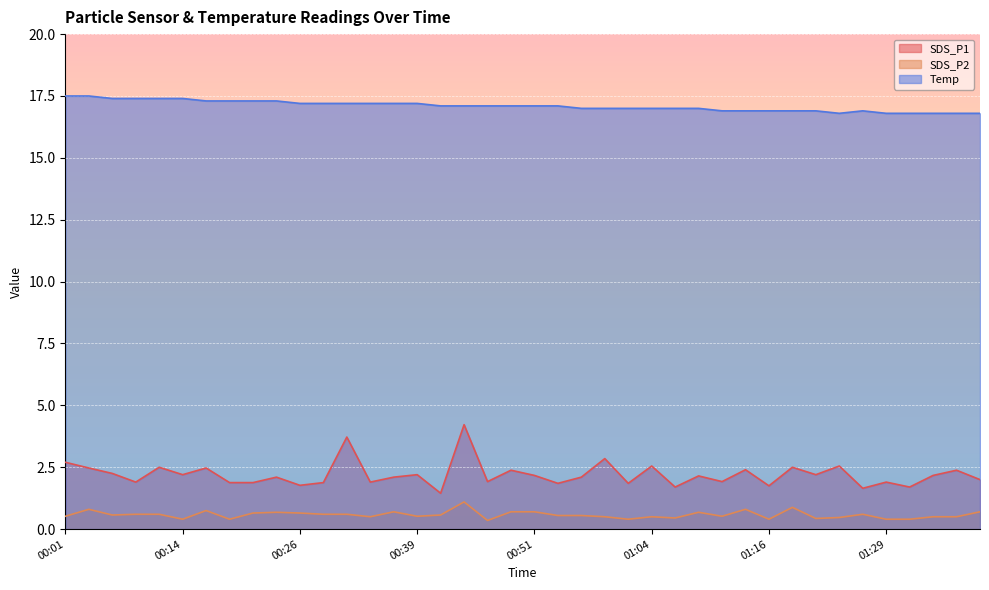

Is it true that Temp equals 7.4 at 01:06?

False